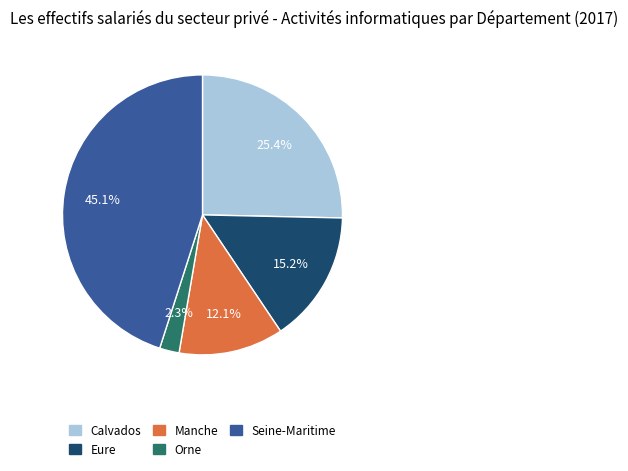

To the nearest percent, what portion does Seine-Maritime represent?

45%